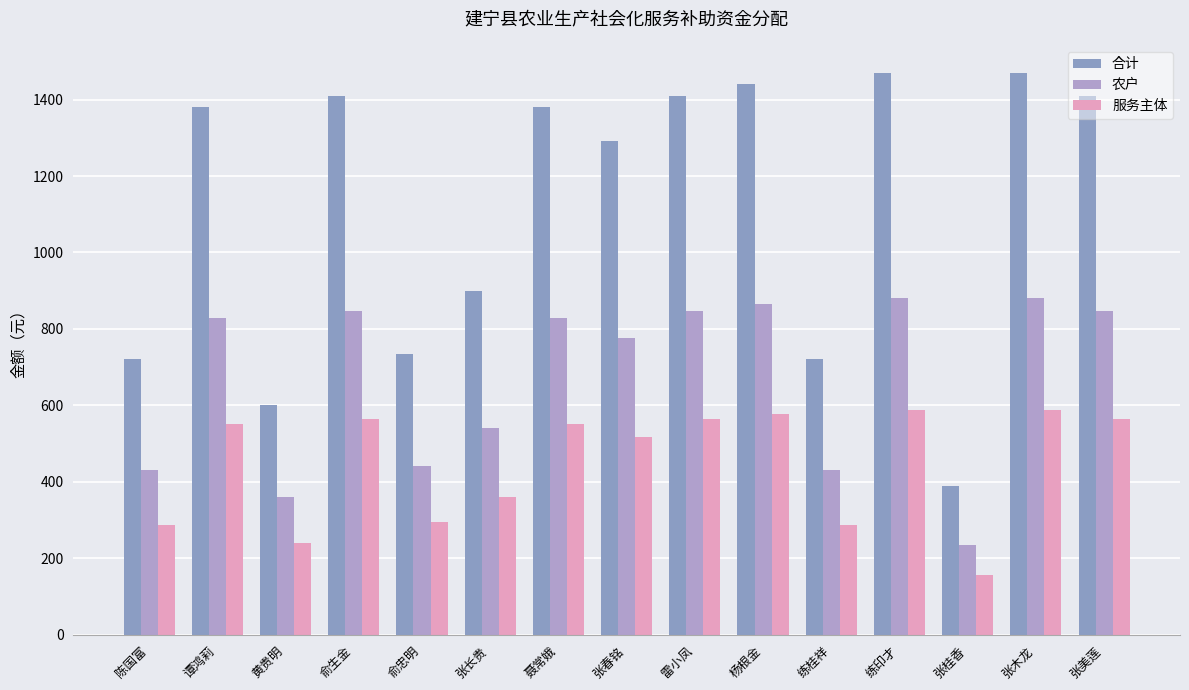

What are all the series names shown in the legend?

合计, 农户, 服务主体